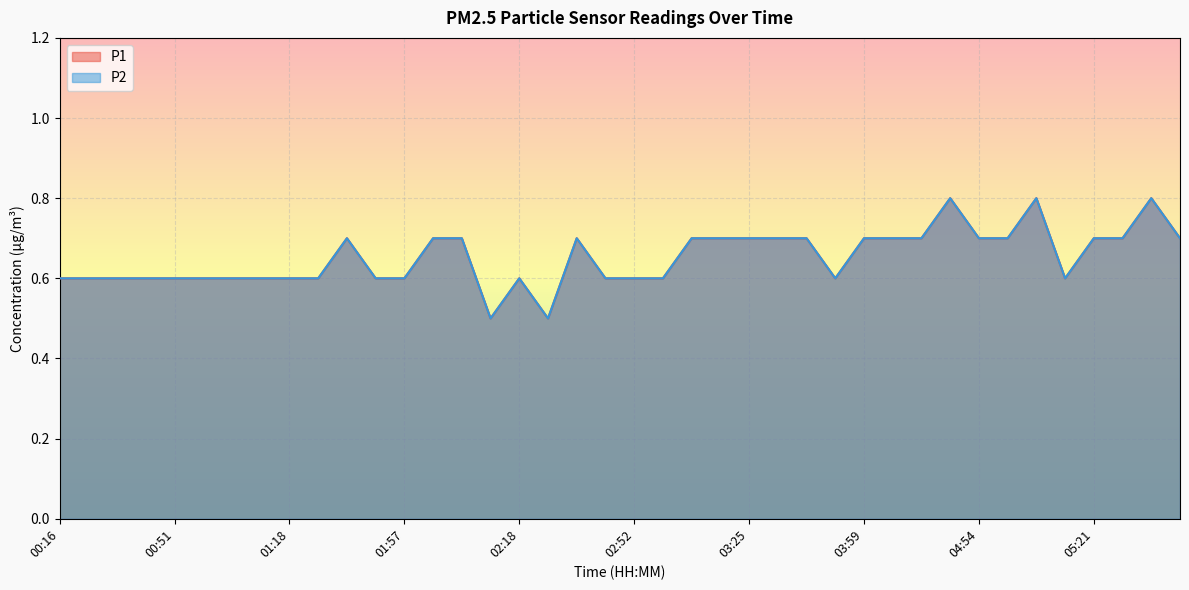

True or false: P2 and P1 intersect in this chart.

False